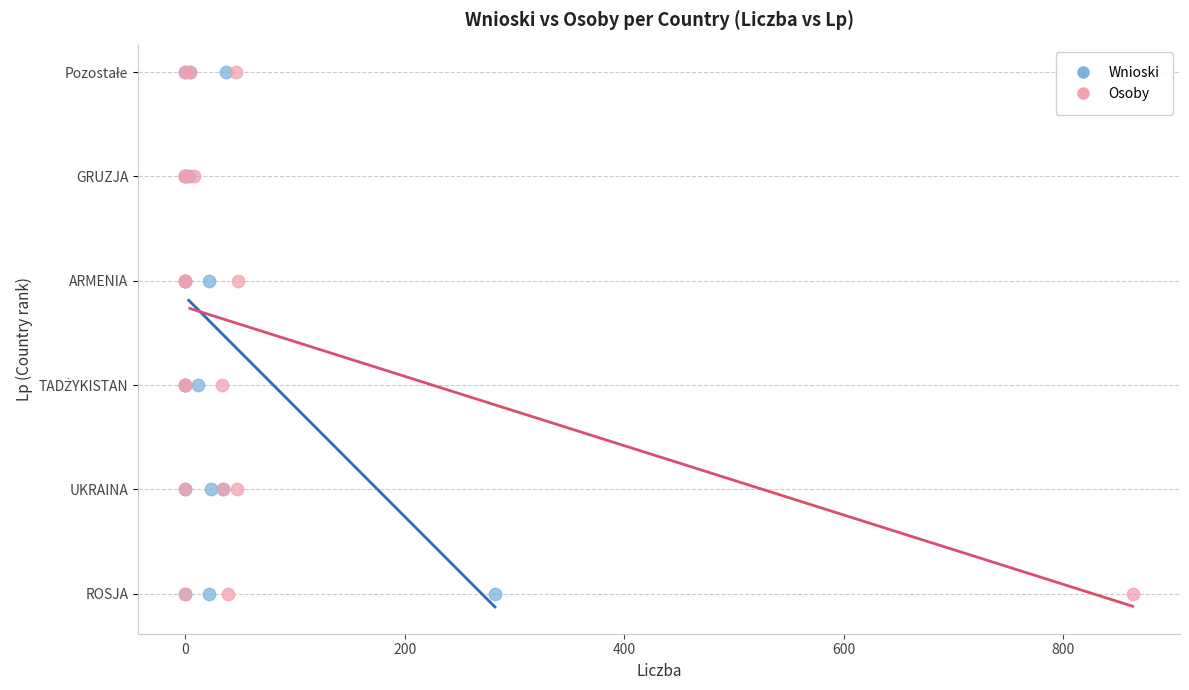

What are all the series names shown in the legend?

Wnioski, Osoby